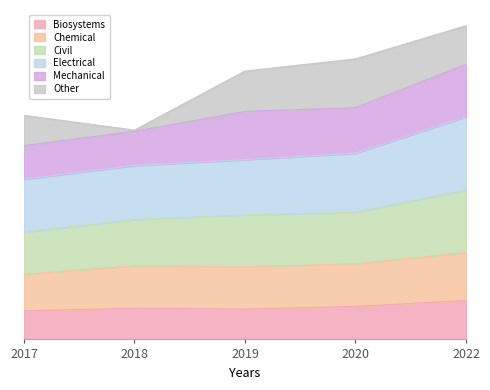

What are all the series names shown in the legend?

Biosystems, Chemical, Civil, Electrical, Mechanical, Other